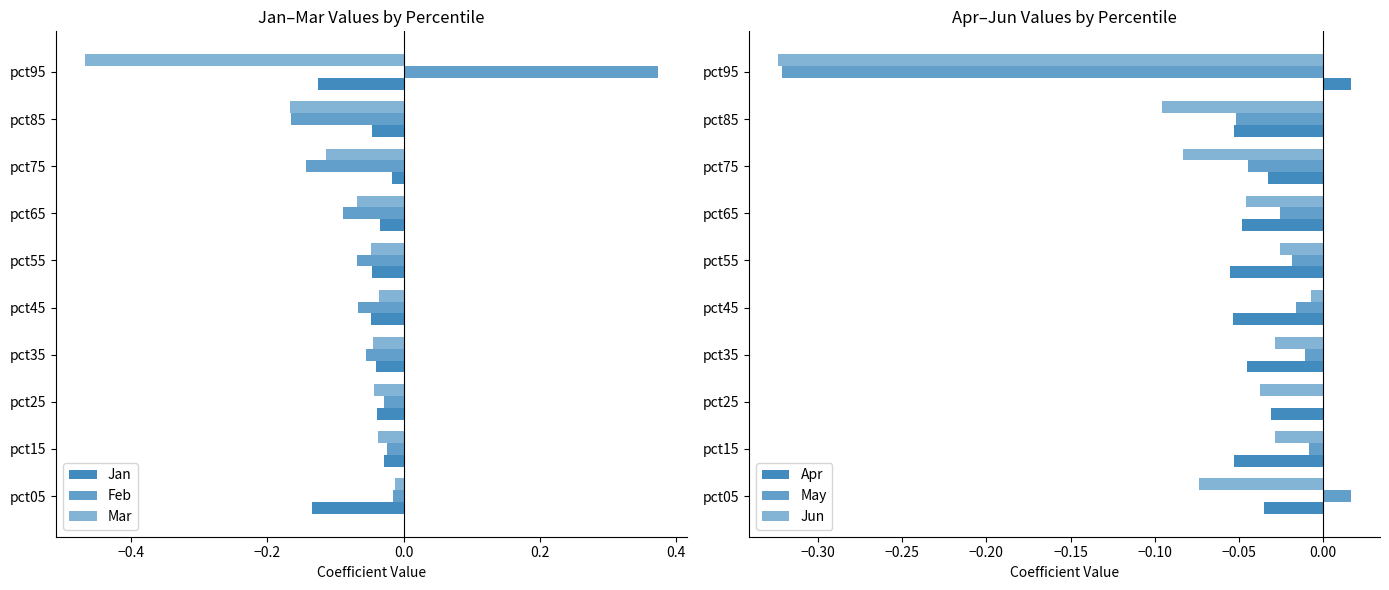

What is the difference between the second highest and minimum values in the Feb series?

0.1